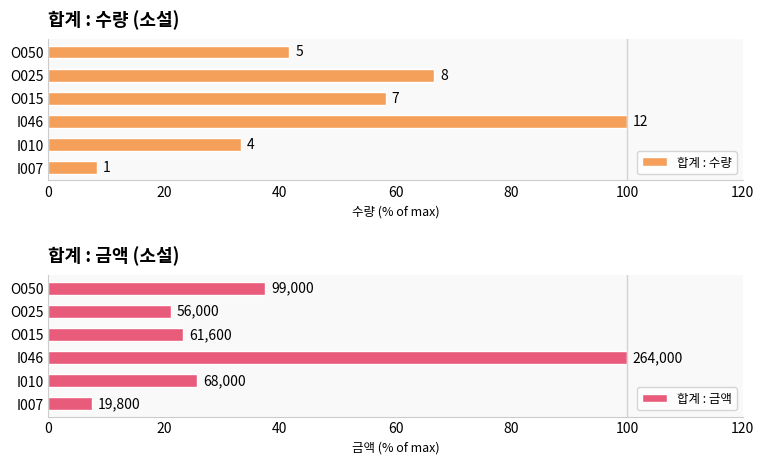

What is the sum of the 합계 : 금액 values at I007 and I046?

107.5